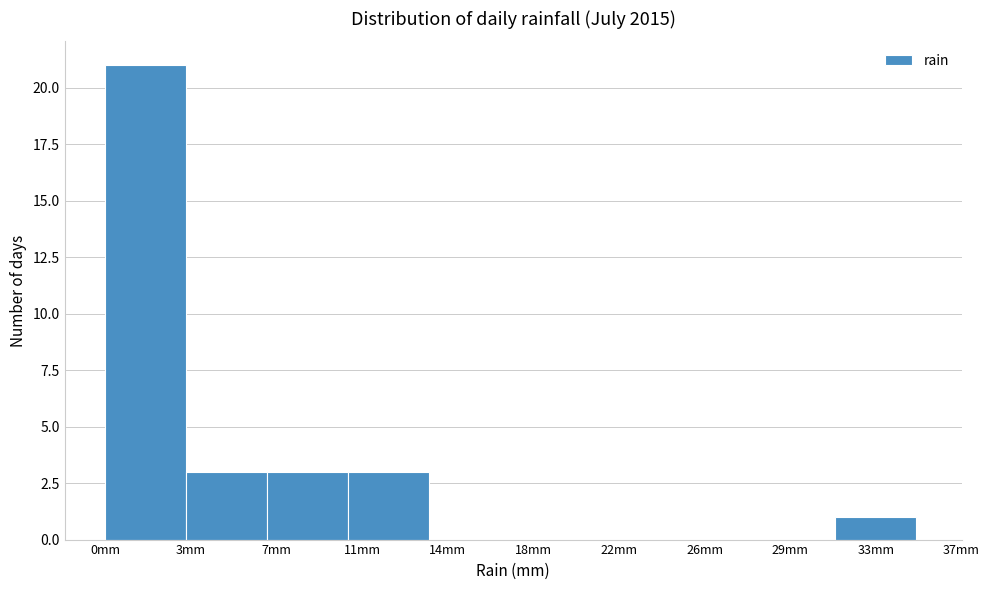

Reading right to left, transcribe all the data shown in this chart.

33mm=1	29mm=0	26mm=0	22mm=0	18mm=0	14mm=0	11mm=3	7mm=3	3mm=3	0mm=21